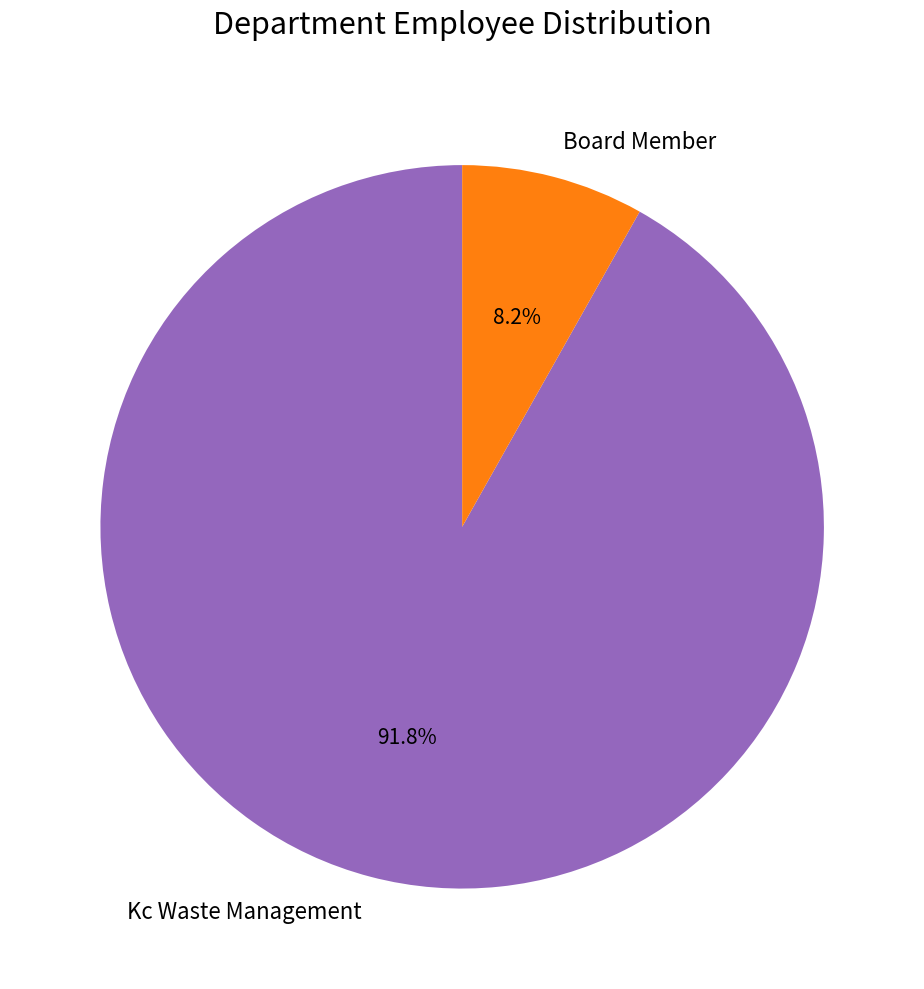

To the nearest percent, what is the difference between the largest and smallest slice percentages?

84%